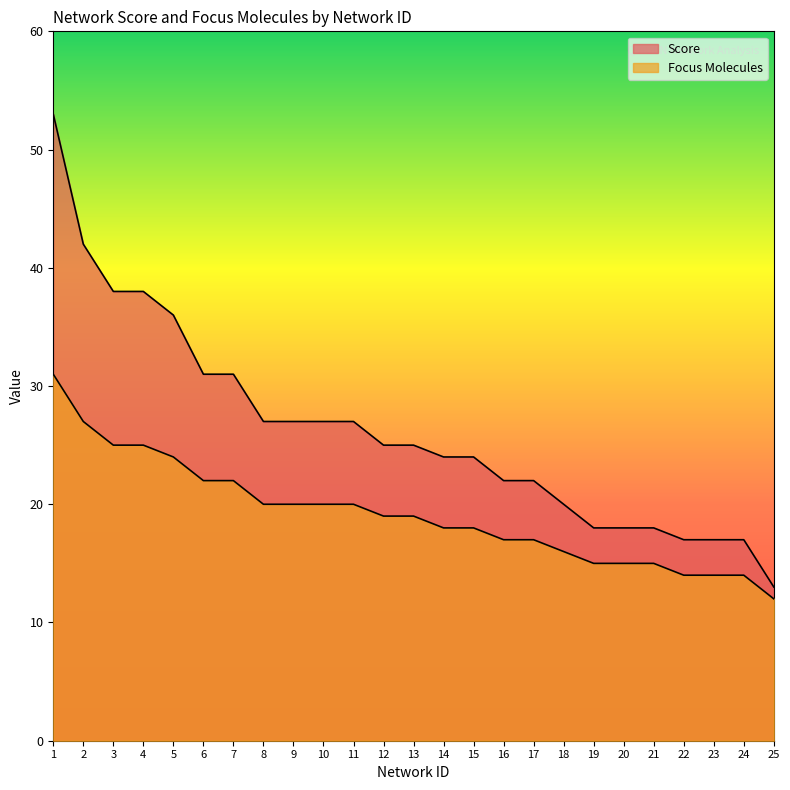

Does the chart display data point markers on the line(s)?

No